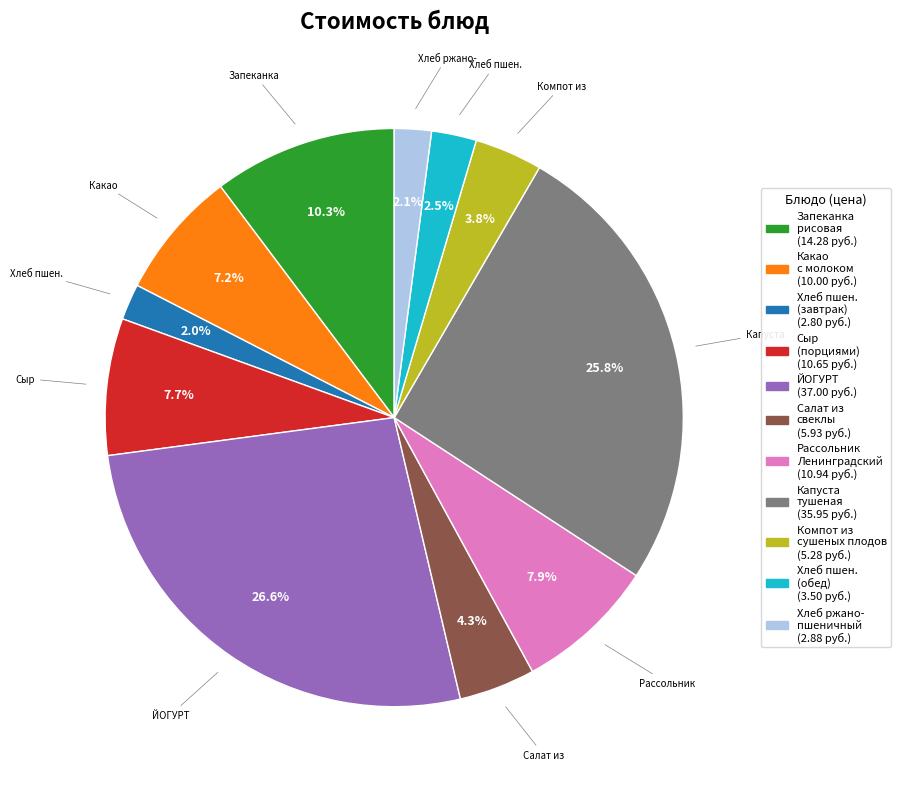

How many slices are in this pie chart?

11